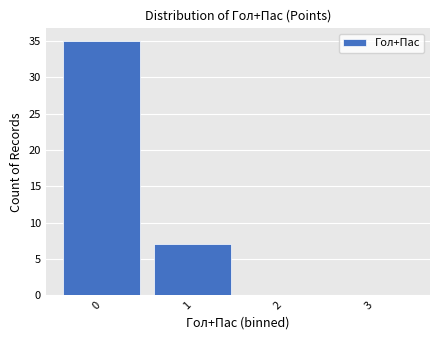

Reading left to right, list every bar in this chart as the range it spans on the x-axis followed by its height. The values are not printed on the chart, so give them approximately, as read against the axis.

-0.5 to 0.5: 35
0.5 to 1.5: 7
1.5 to 2.5: 0
2.5 to 3.5: 0